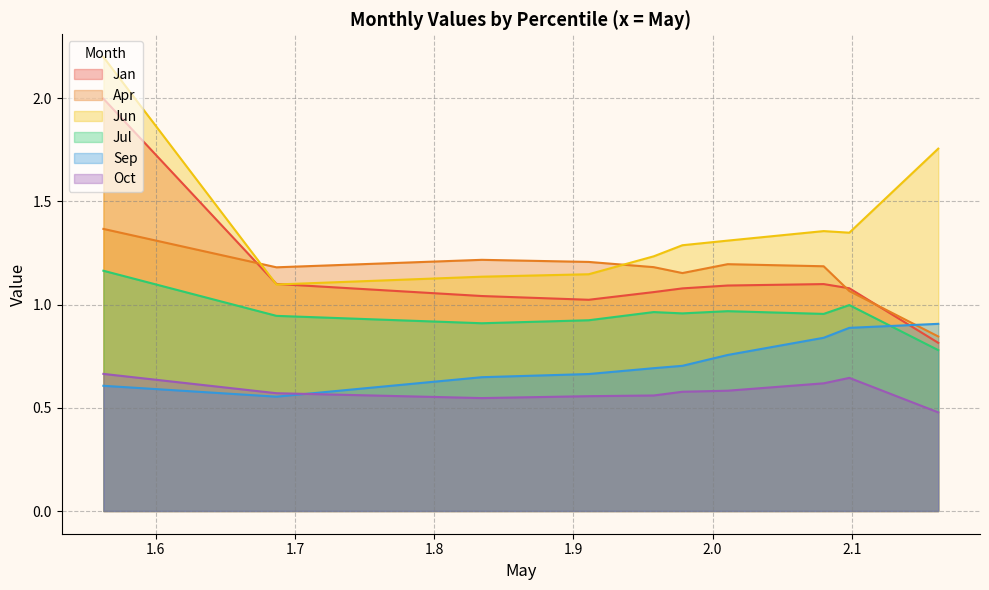

Which category has the lowest value in the Apr series?

pct95